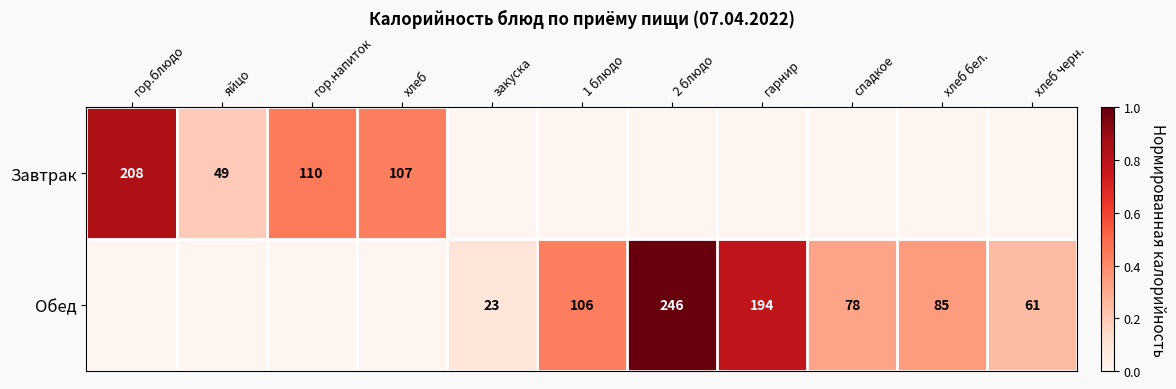

Which has a higher value, гор.напиток or хлеб?

гор.напиток